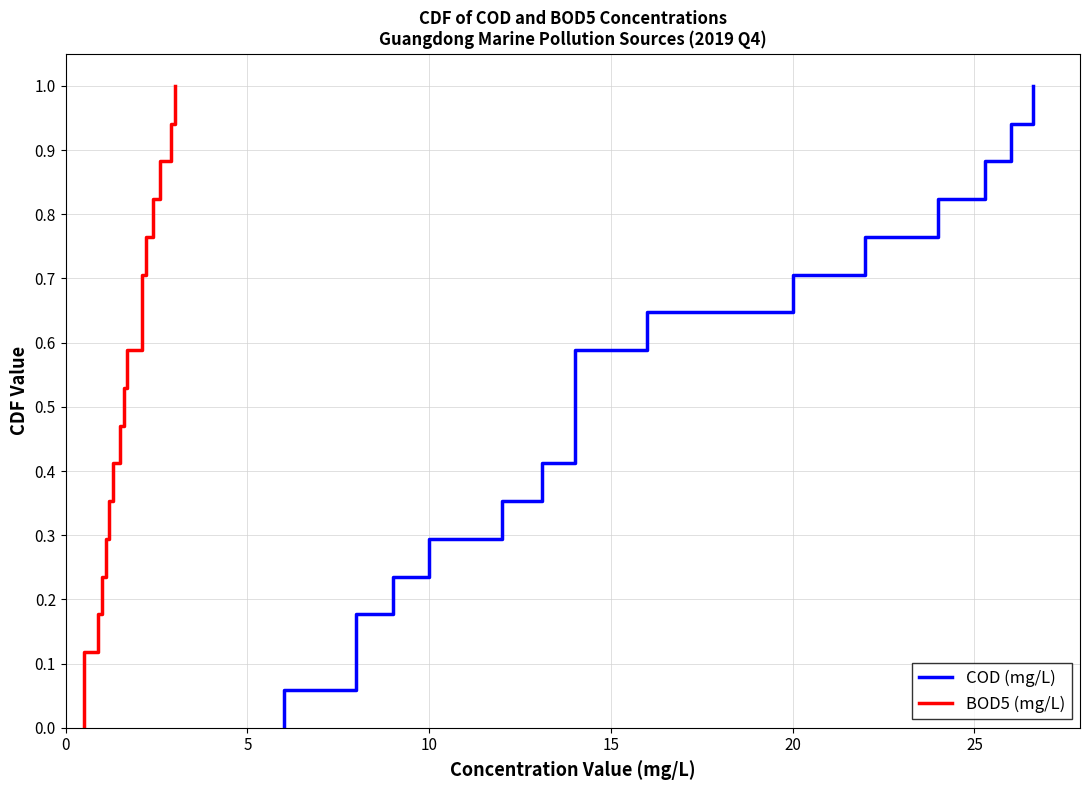

True or false: COD (mg/L) and BOD5 (mg/L) cross at least once.

False